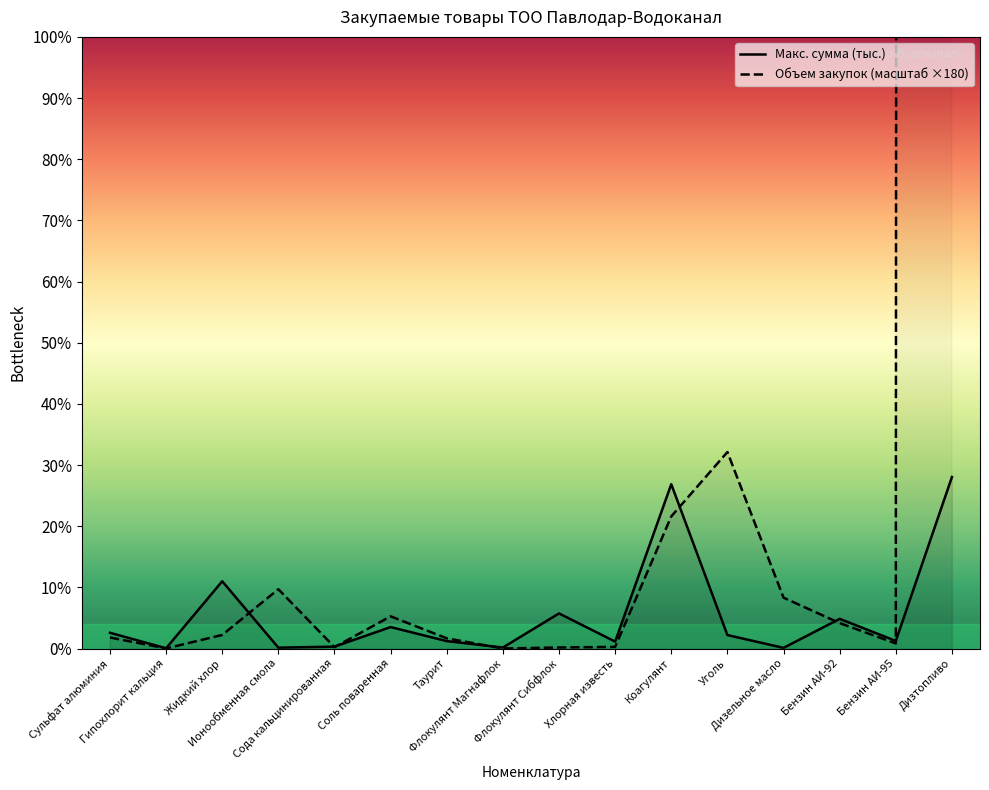

What is the label of the 7th point from the left?

Таурит